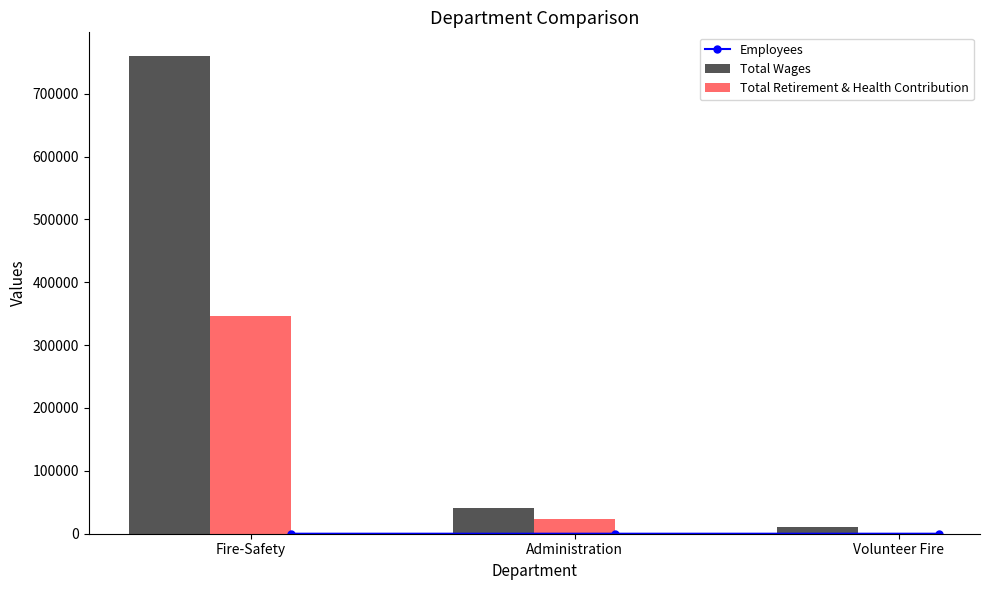

Rank the categories by Total Wages value from lowest to highest.

Volunteer Fire, Administration, Fire-Safety